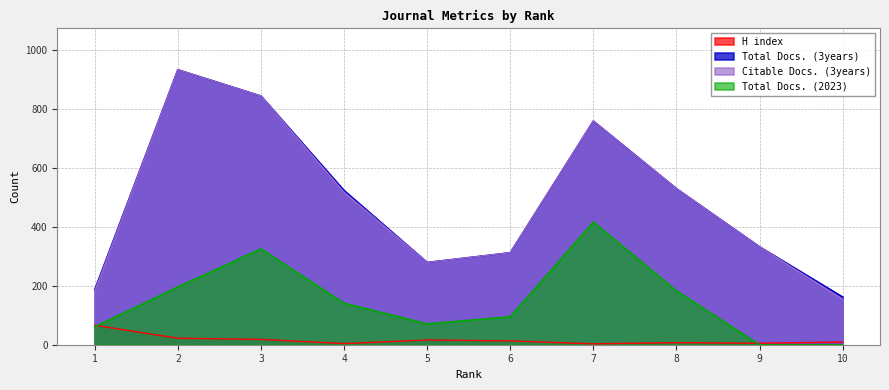

What is the spread (max minus min) of values at 8?

522